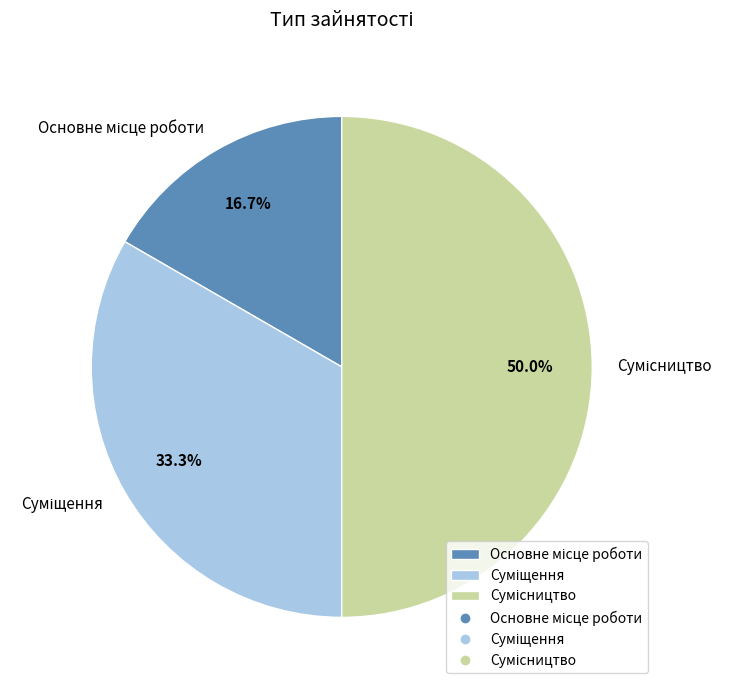

How many slices are in this pie chart?

3